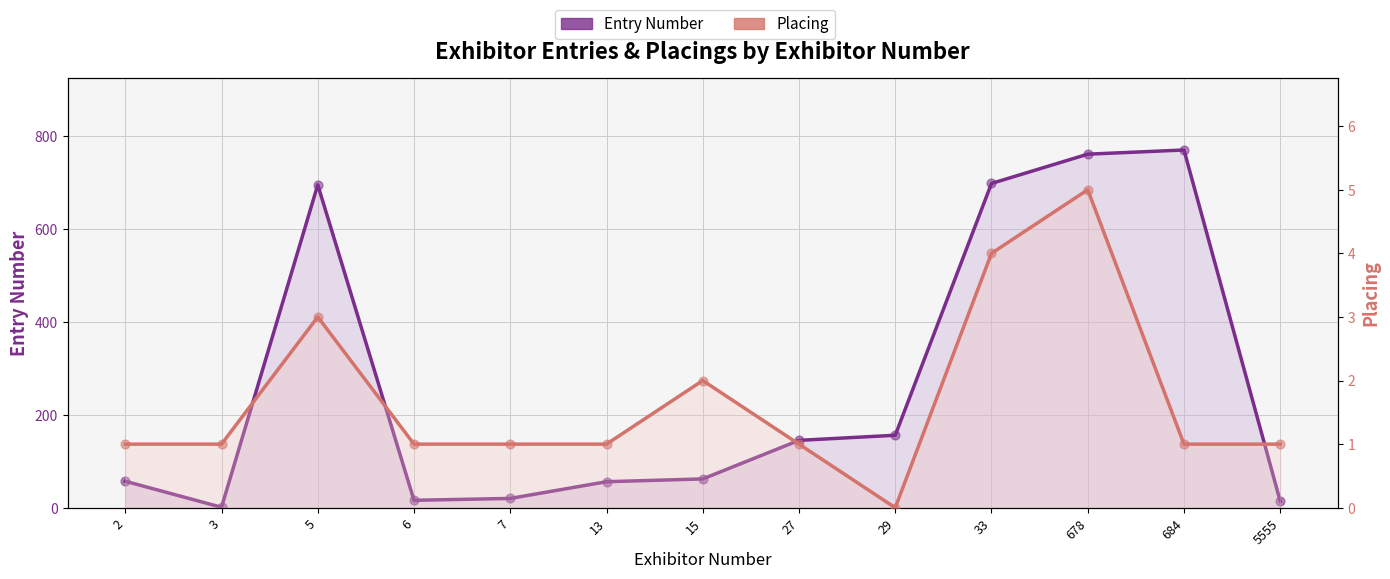

At which category is the sum across all series the highest?

684